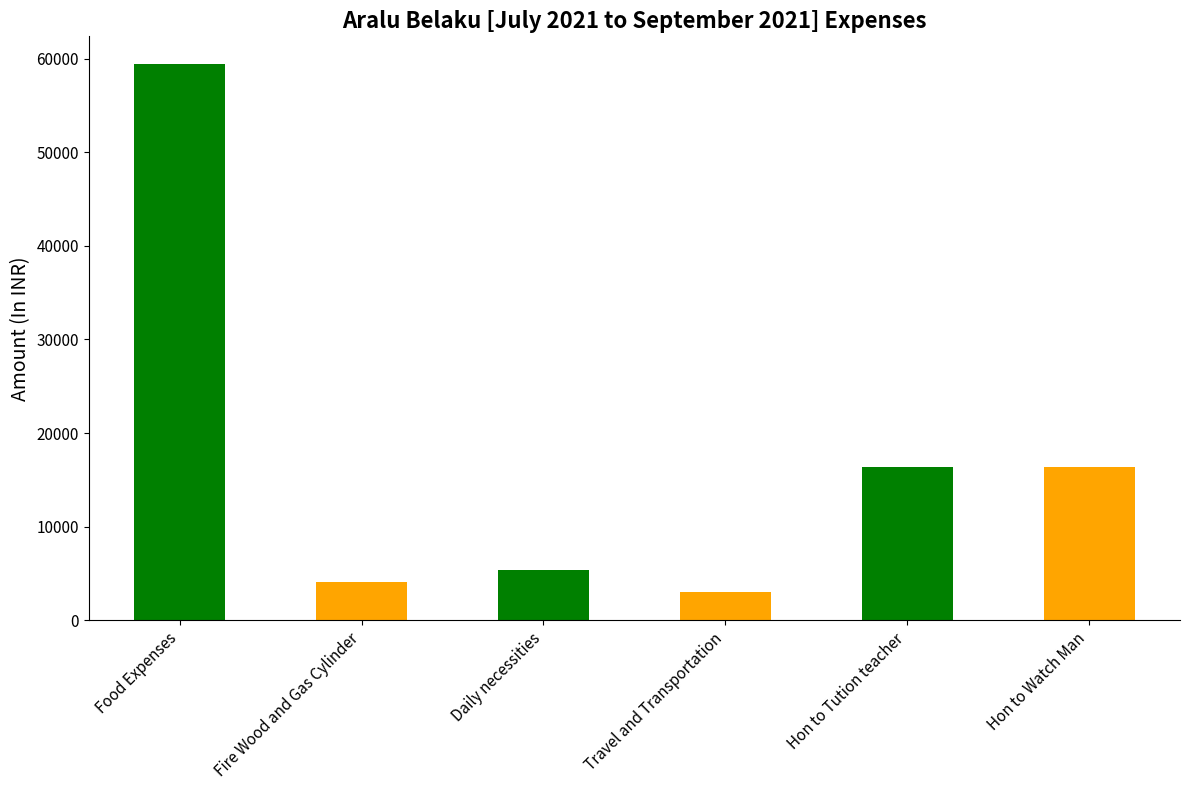

The chart shows a value of 27956 at Hon to Watch Man. True or false?

False